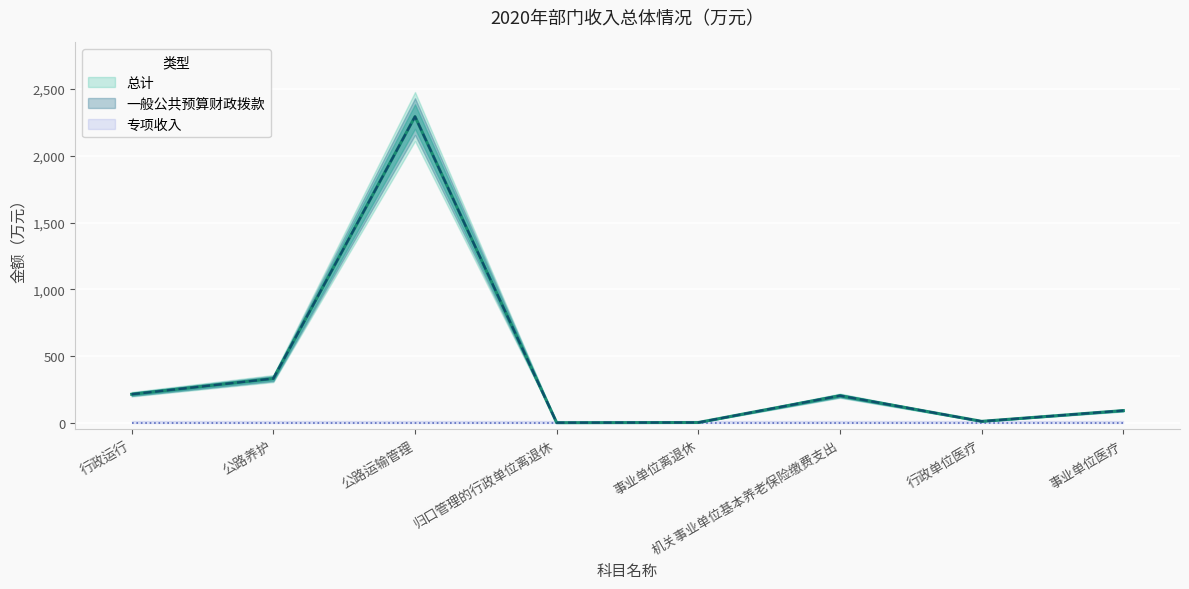

True or false: 一般公共预算财政拨款 has a value of 3.0 at 事业单位离退休.

False